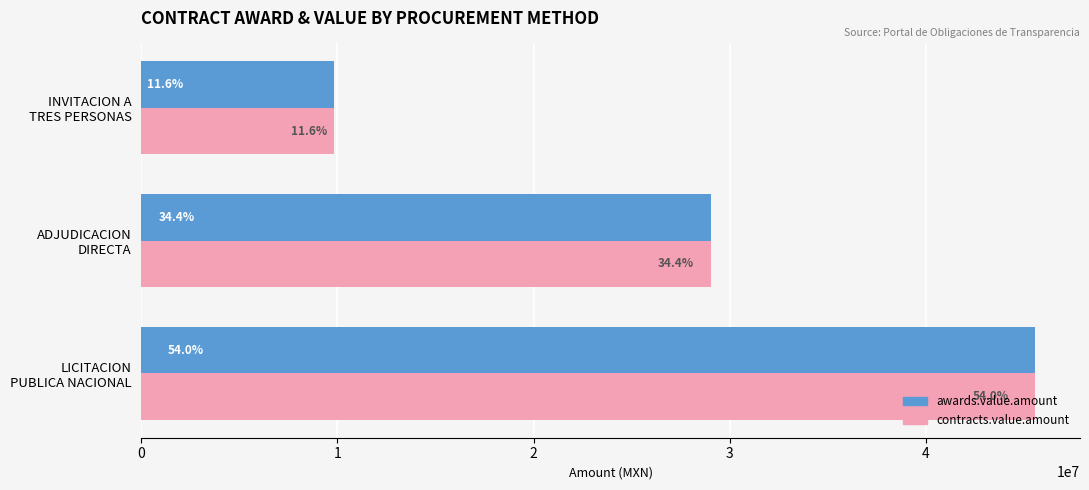

What is the value of the awards.value.amount bar at the 2nd from the left?

29049975.6